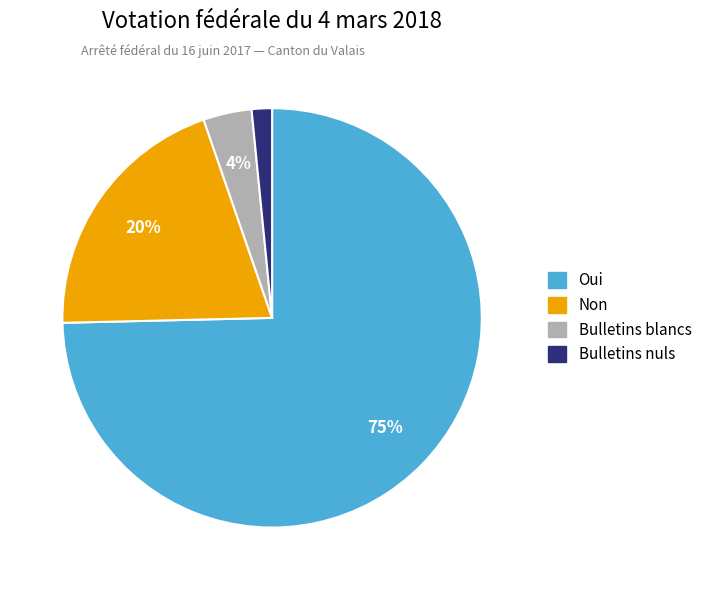

How many segments does this pie chart have?

4